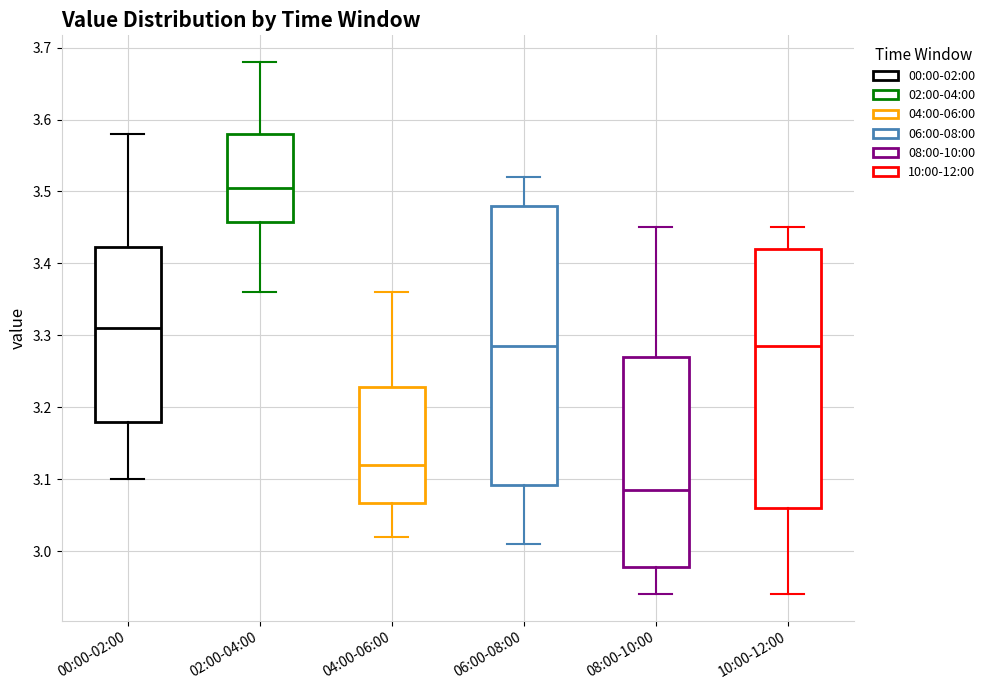

Which box's median line is the lowest?

08:00-10:00